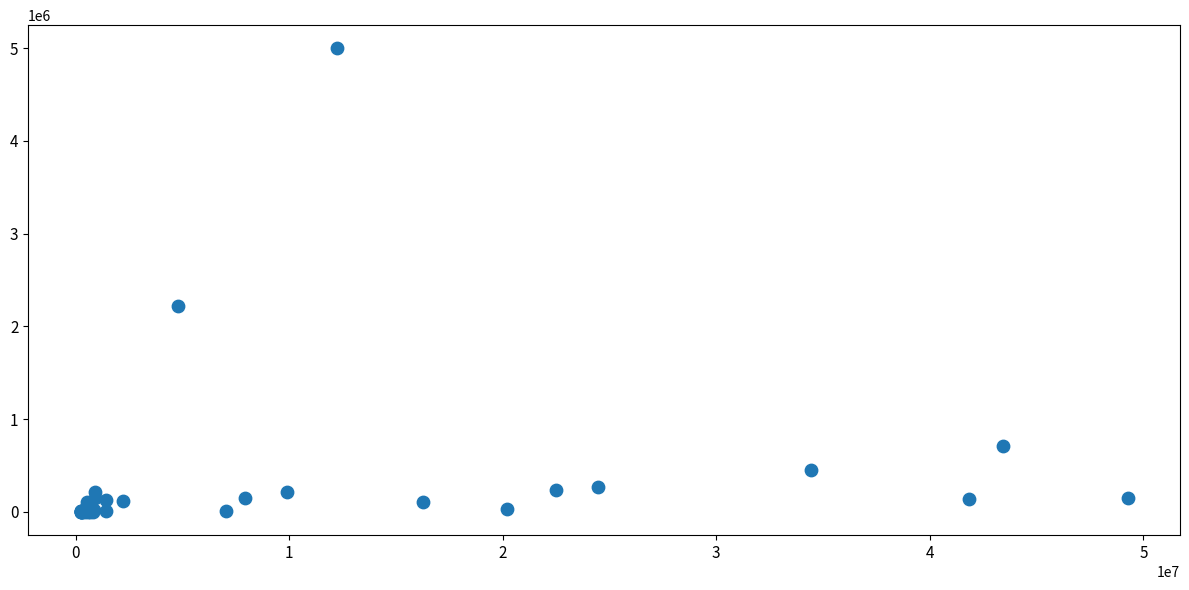

What Y value in the scatter plot is closest to 2499059?

2216800